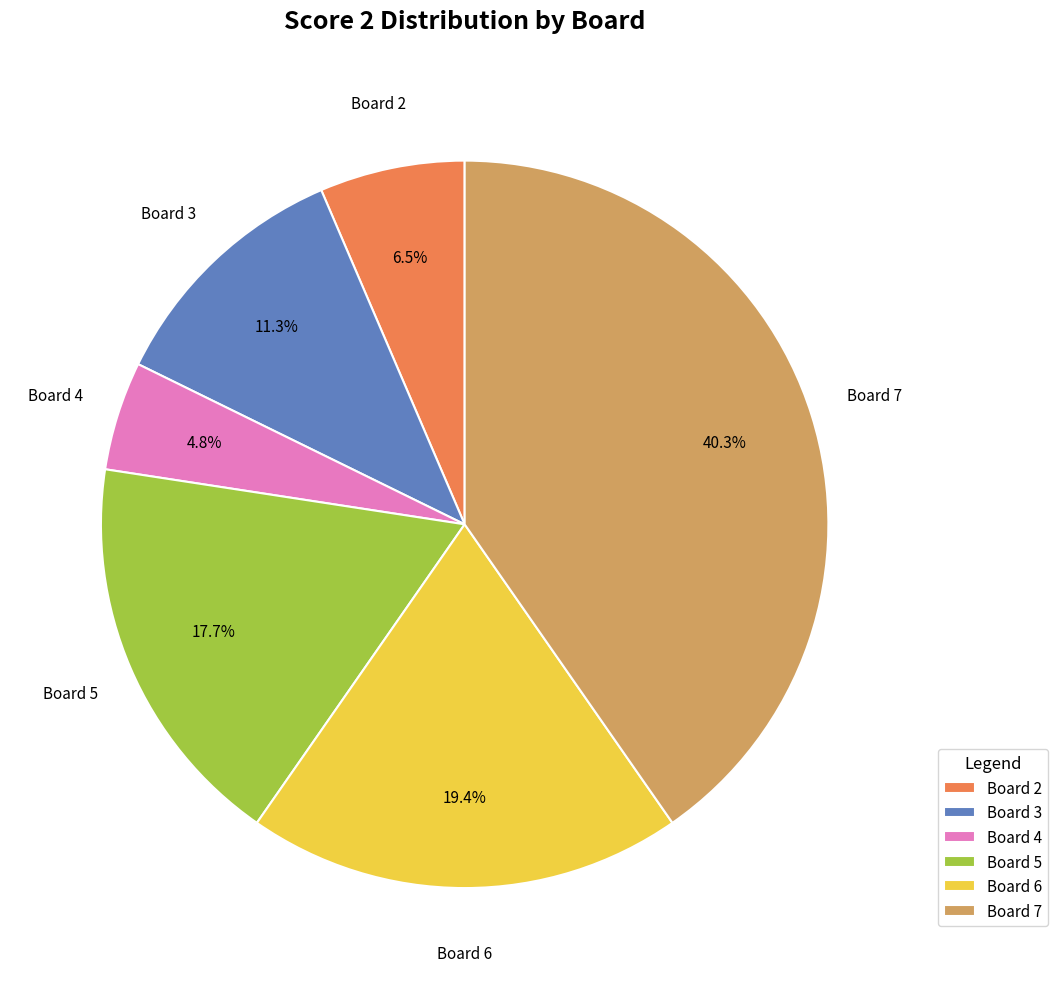

How many segments does this pie chart have?

6